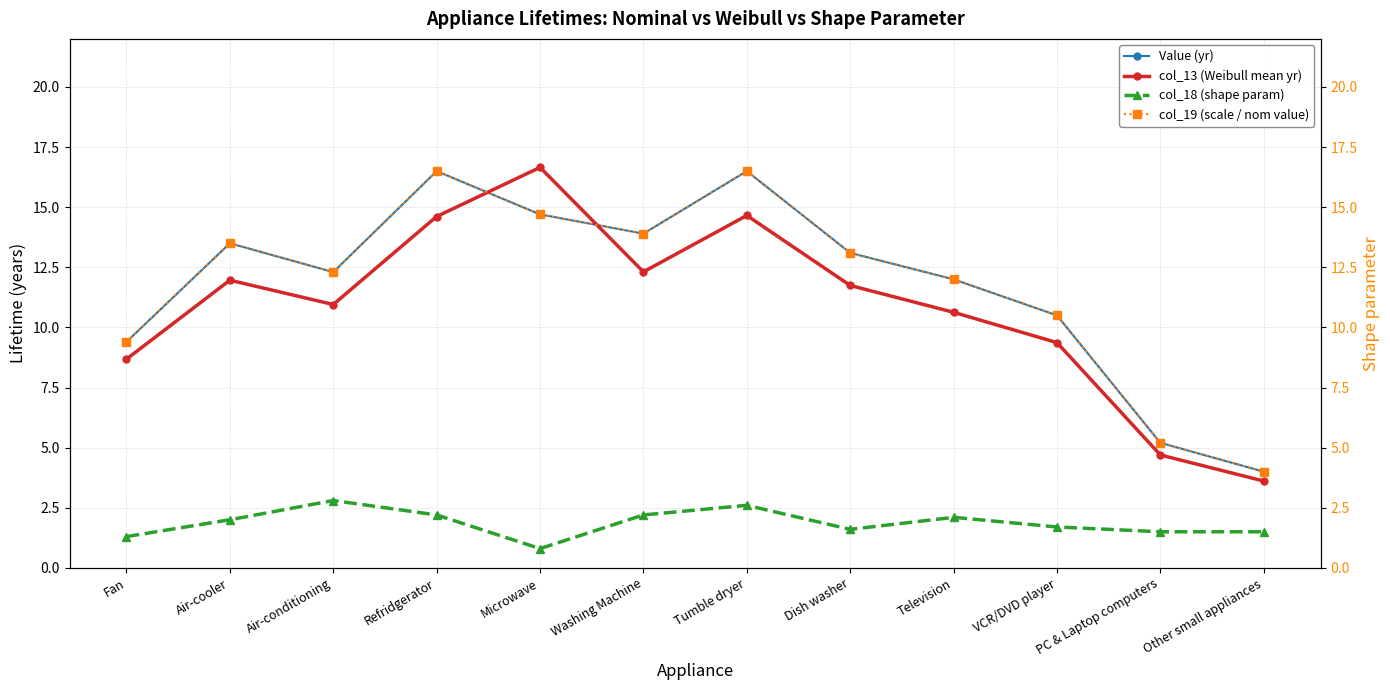

What is the difference between the second highest and second lowest values in the col_18 (shape param) series?

1.3